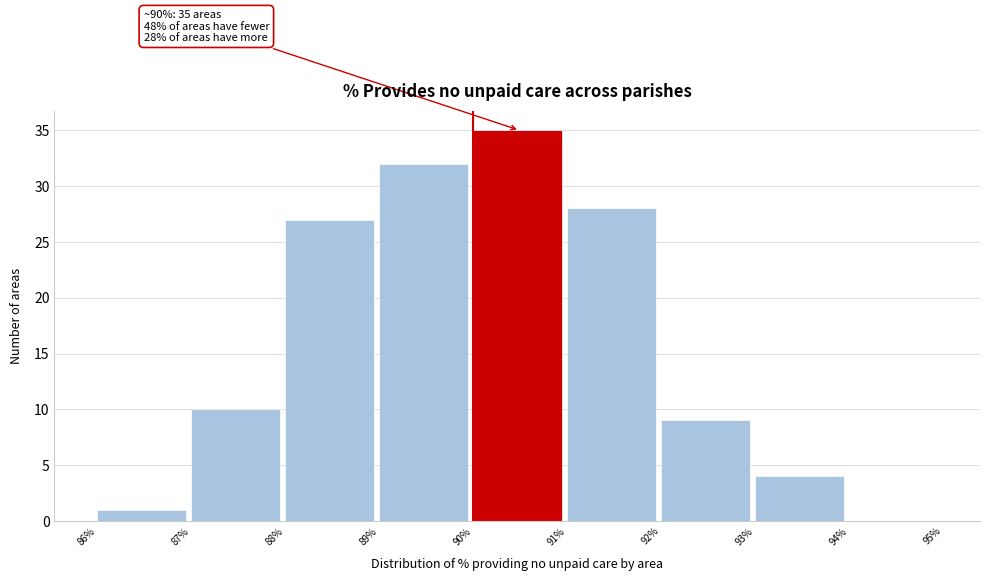

Over which range of the x-axis is the bar tallest?

90% to 91%